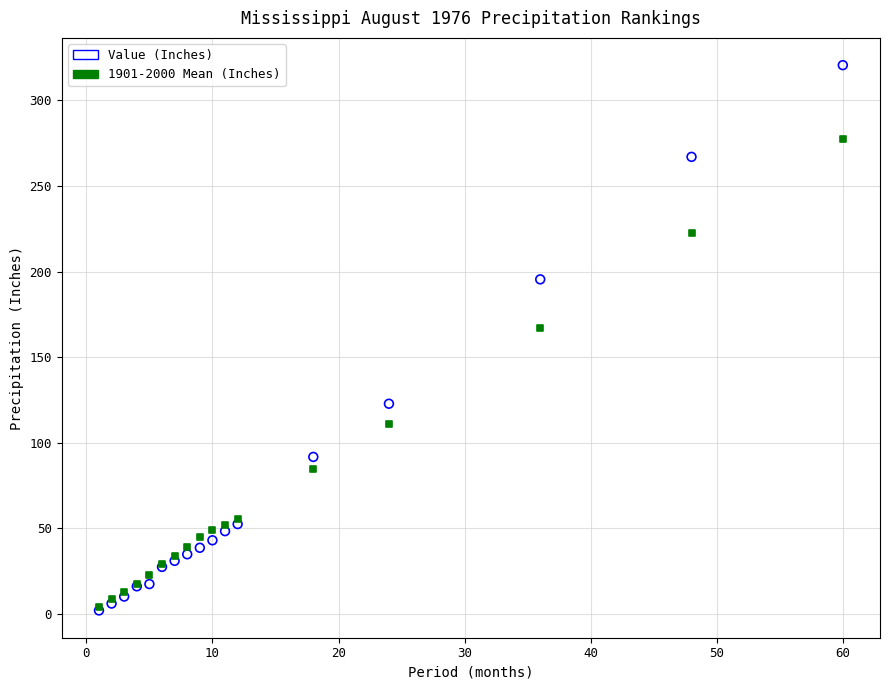

Across all series, what Y value is closest to 161?

166.8